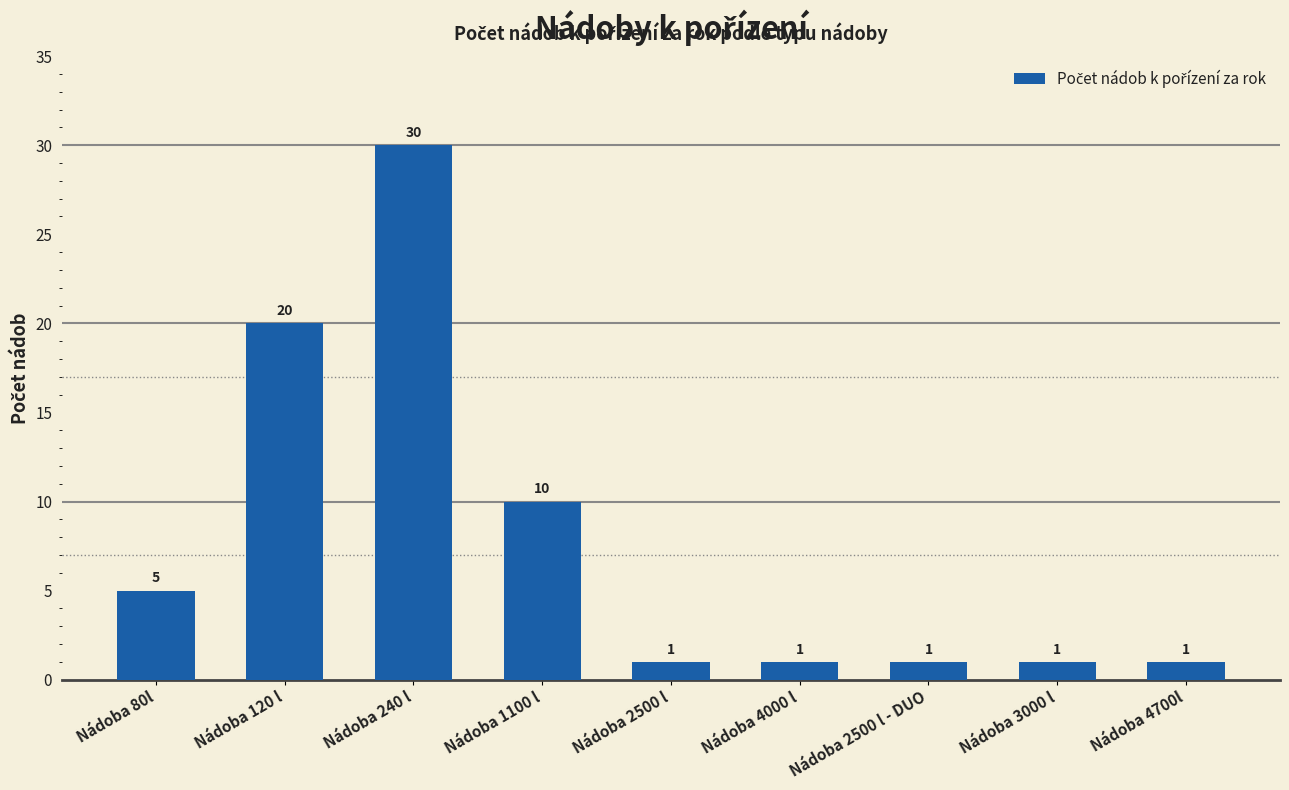

Count the values in the range 1 to 10.

7